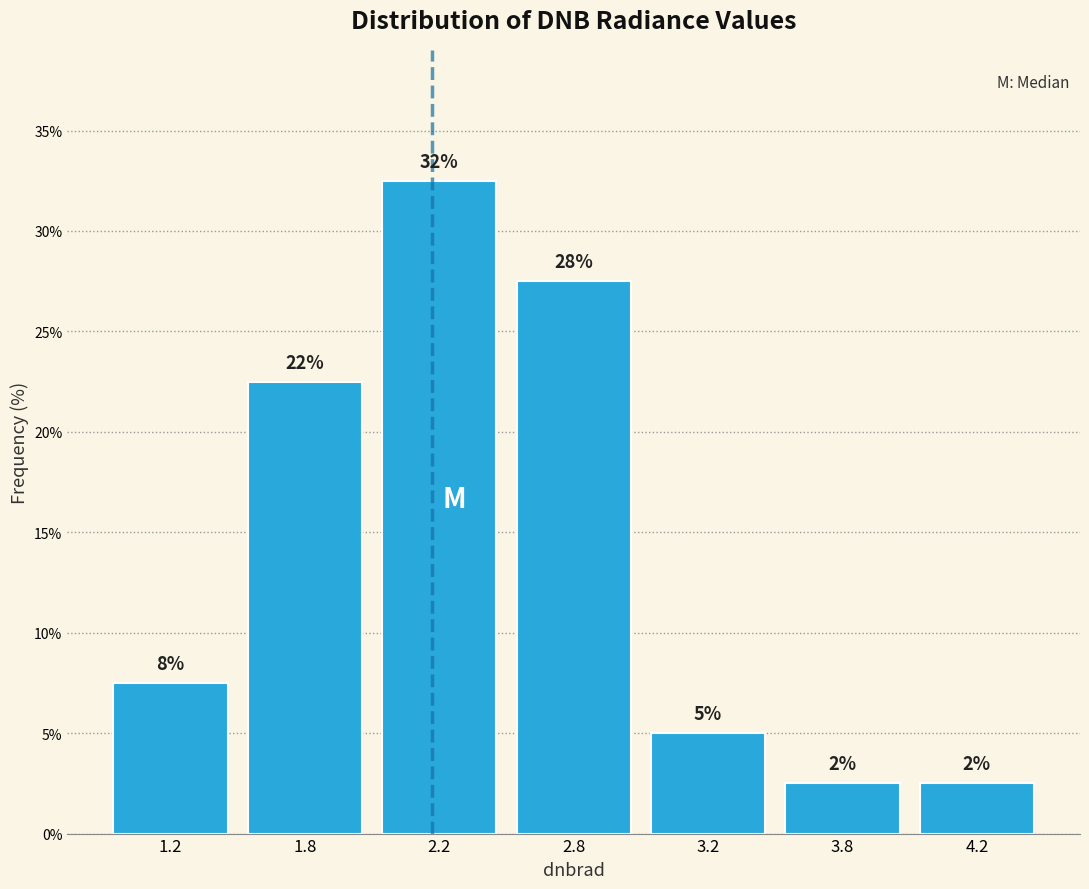

Does the chart contain any negative values?

No